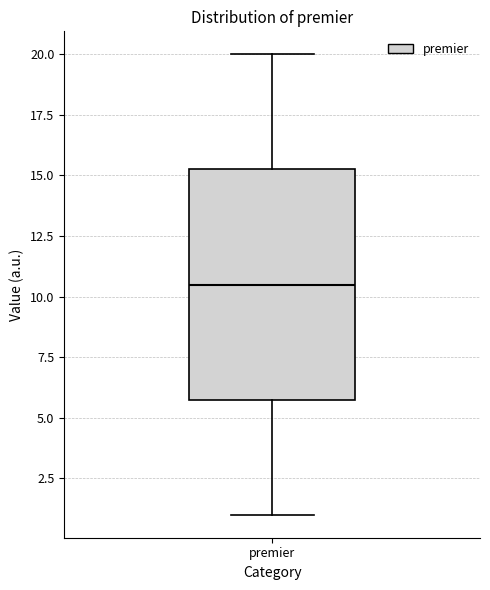

Where is the upper edge of the box for premier on the y-axis? The values are not printed on the chart, so give them approximately, as read against the axis.

15.5